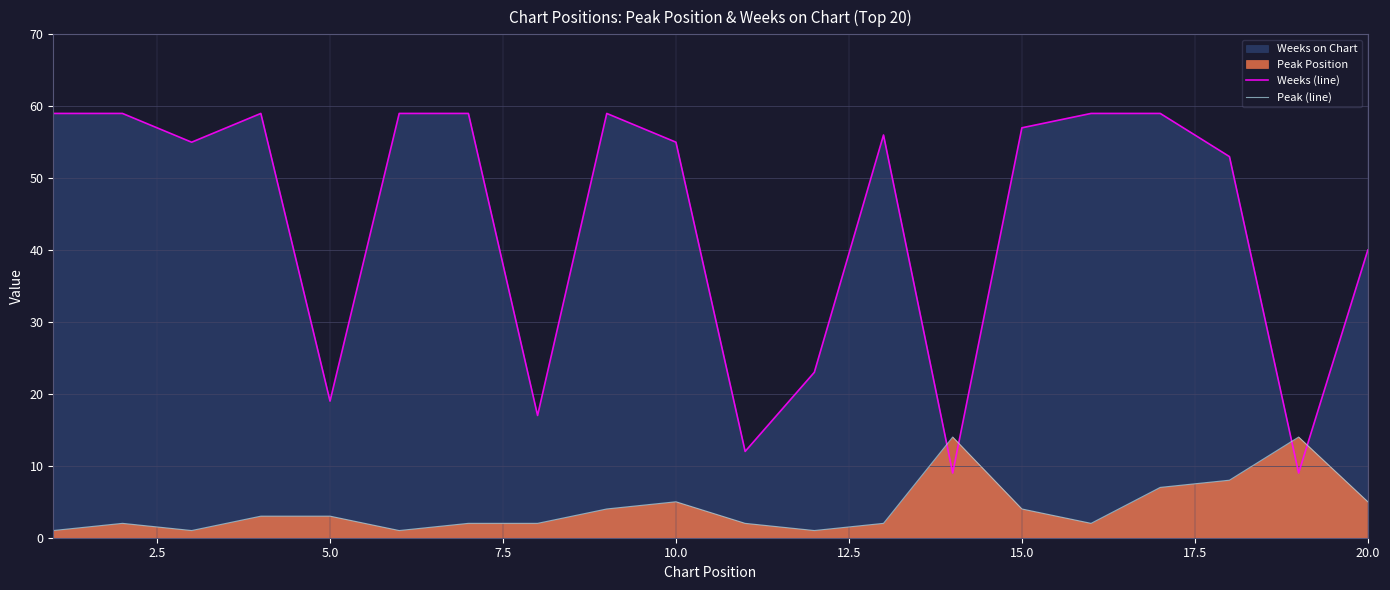

Does the chart display data point markers on the line(s)?

No